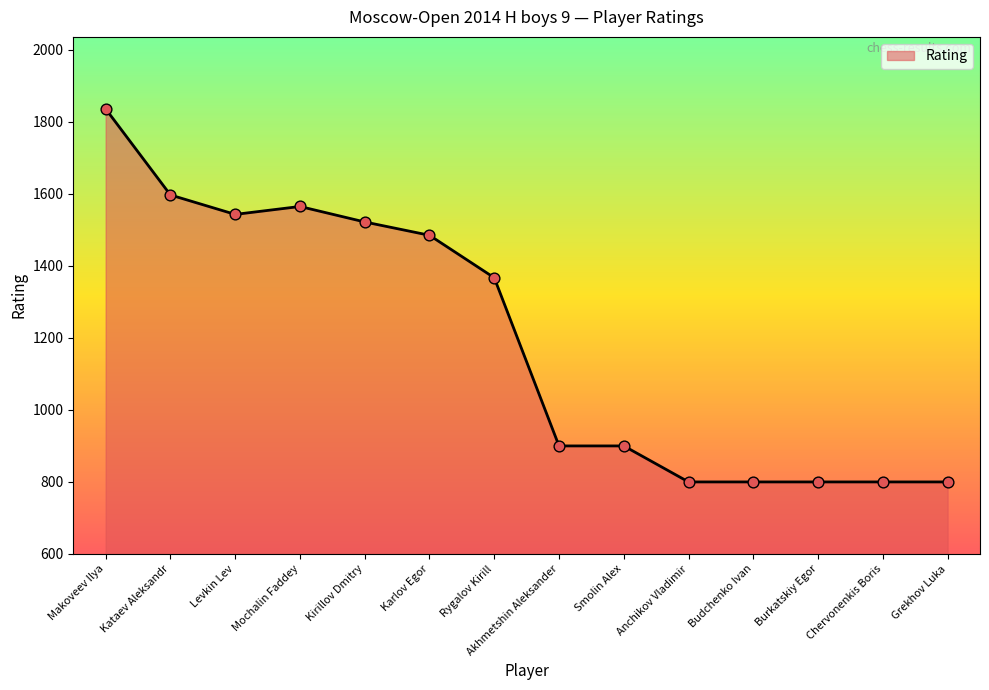

What is the change in value from Kirillov Dmitry to Anchikov Vladimir?

-722